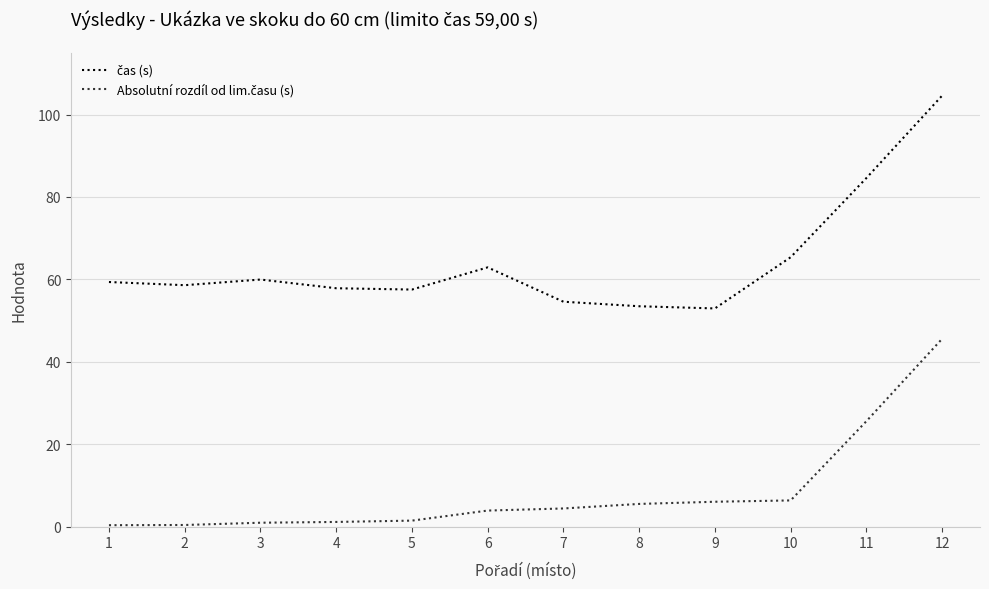

What is the total value across all series at 6?

66.8